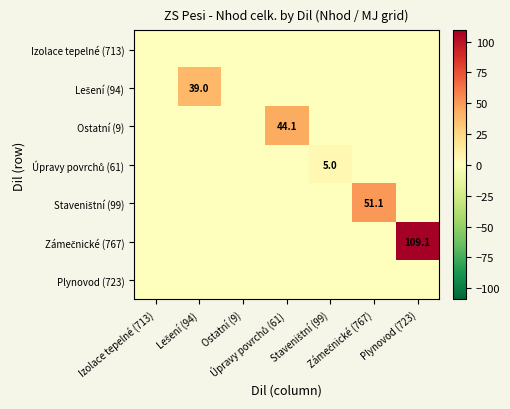

Which label corresponds to the smallest value in the chart?

Izolace tepelné (713)